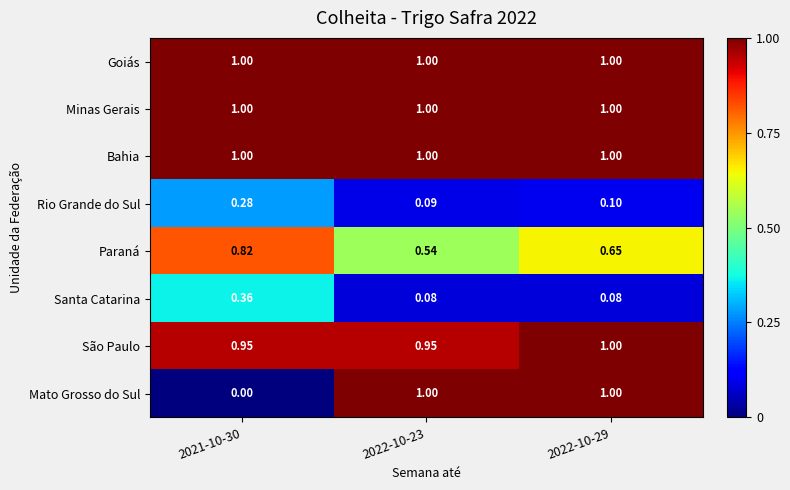

Between 2022-10-23 and 2022-10-29, which series saw the biggest shift?

Paraná